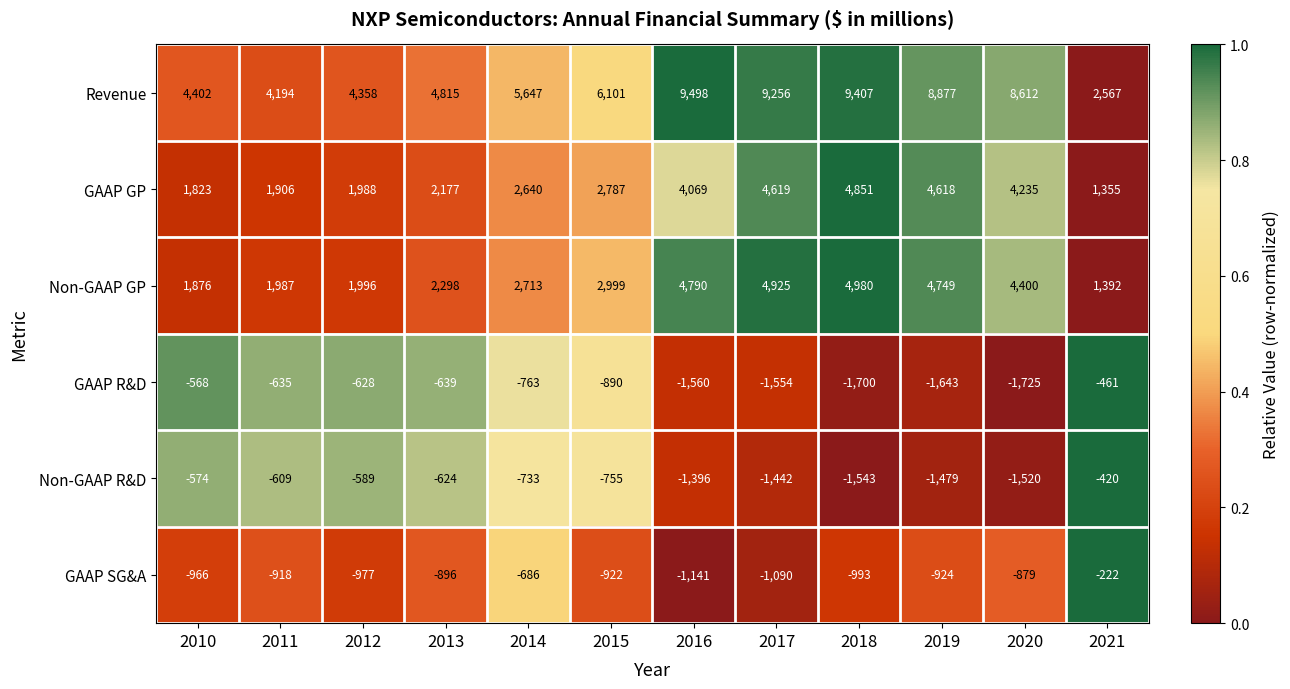

List the series in order of their peak value, lowest first.

GAAP R&D, Non-GAAP R&D, GAAP SG&A, GAAP GP, Non-GAAP GP, Revenue